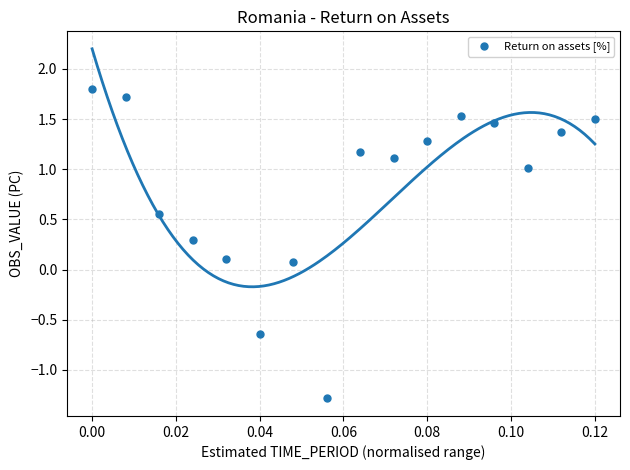

What is the range of Y values (max minus min)?

3.1